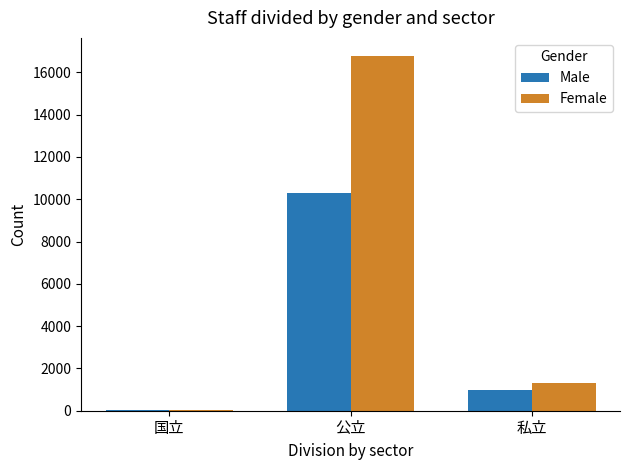

Read the Female value at 国立.

56